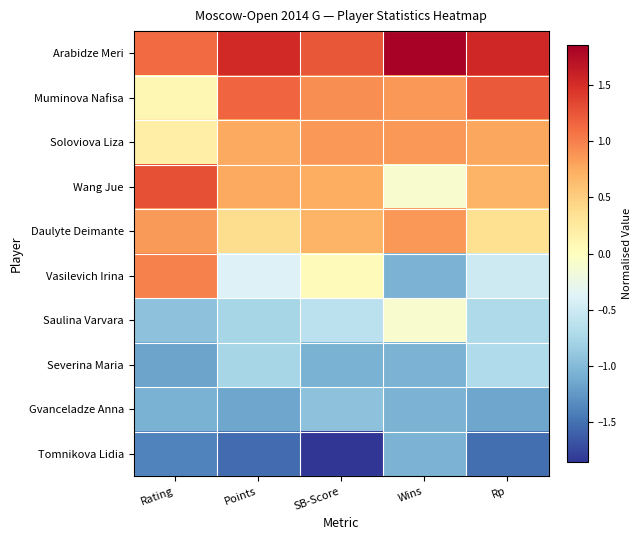

At Rp, list the series in order from smallest to largest.

Tomnikova Lidia, Gvanceladze Anna, Saulina Varvara, Severina Maria, Vasilevich Irina, Daulyte Deimante, Wang Jue, Soloviova Liza, Muminova Nafisa, Arabidze Meri